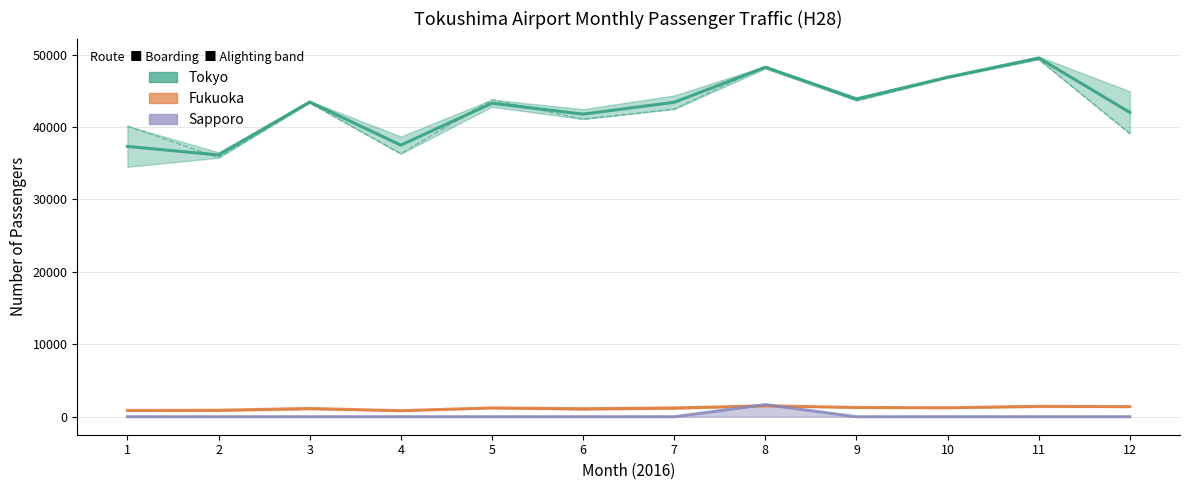

What is the maximum value for Fukuoka (boarding)?

1507.0